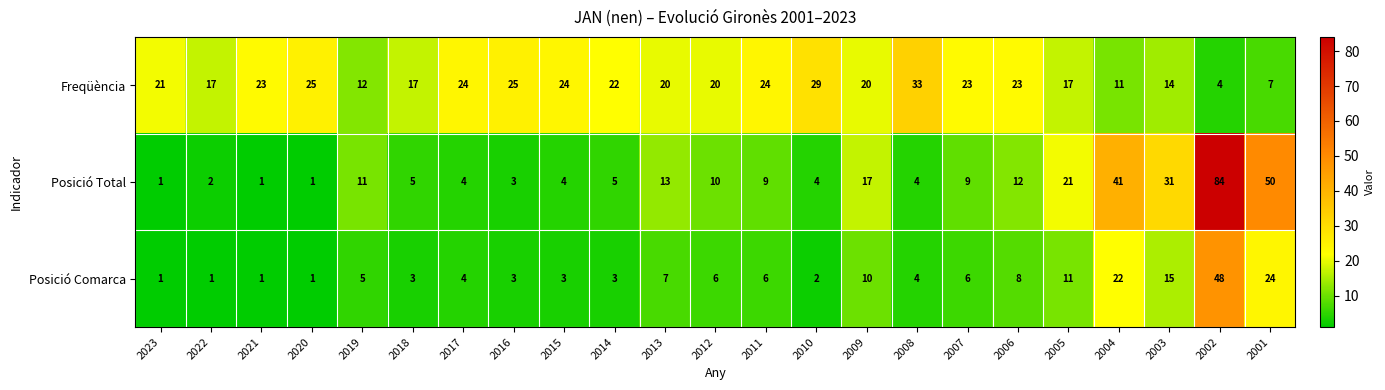

List the series in order of their peak value, highest first.

Posició Total, Posició Comarca, Freqüència